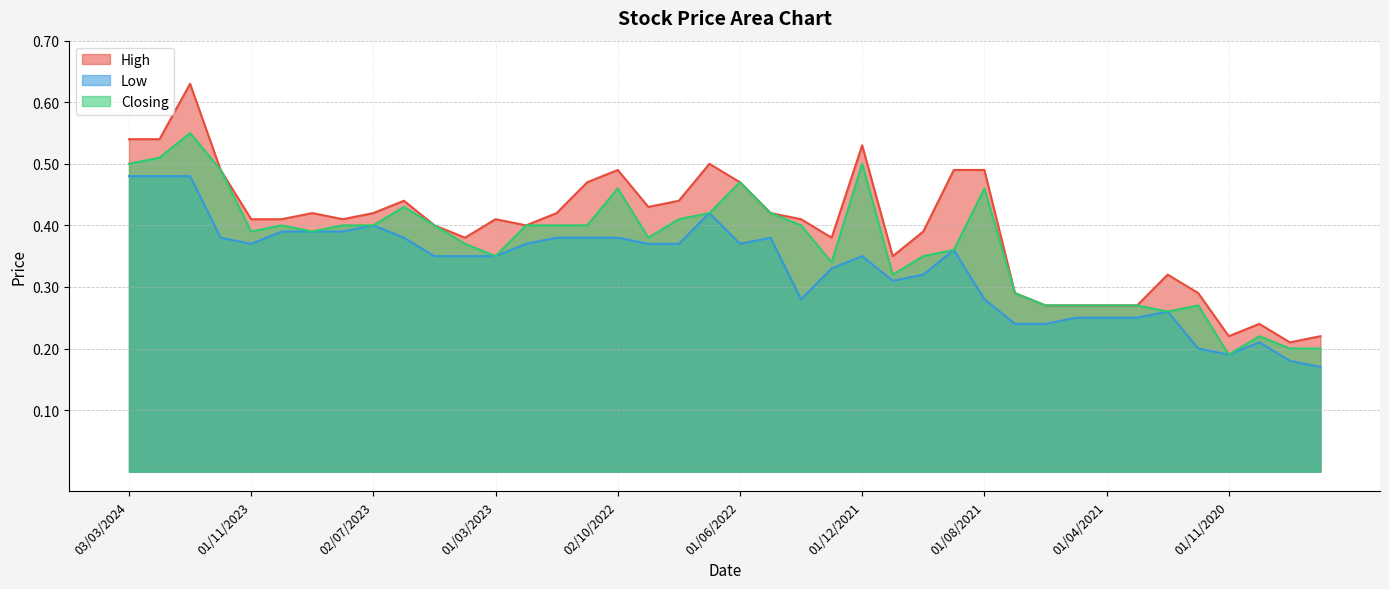

True or false: Closing and High intersect in this chart.

False